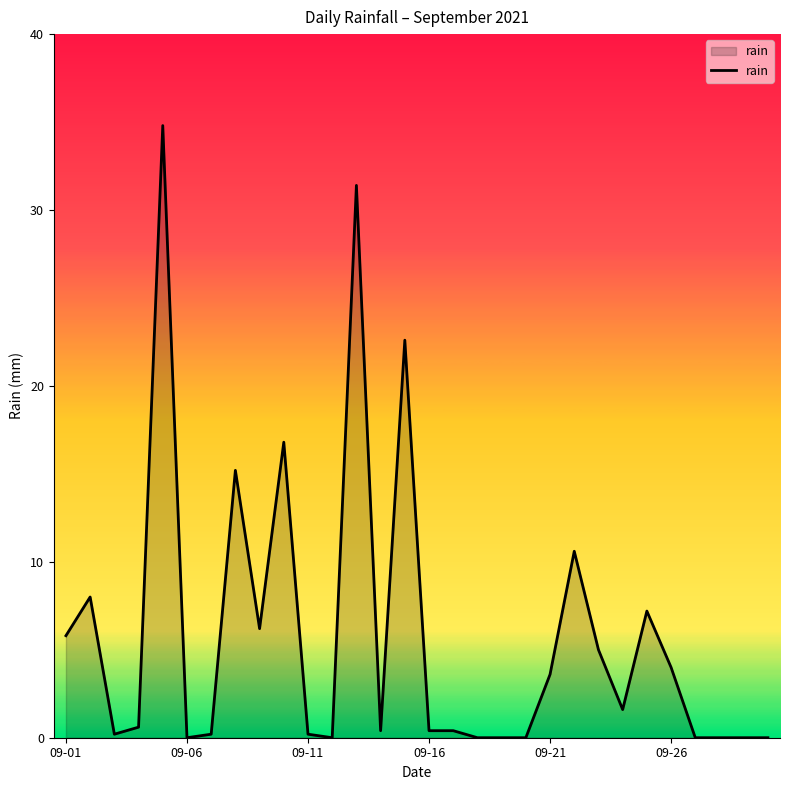

What is the difference between the maximum and minimum values?

34.8